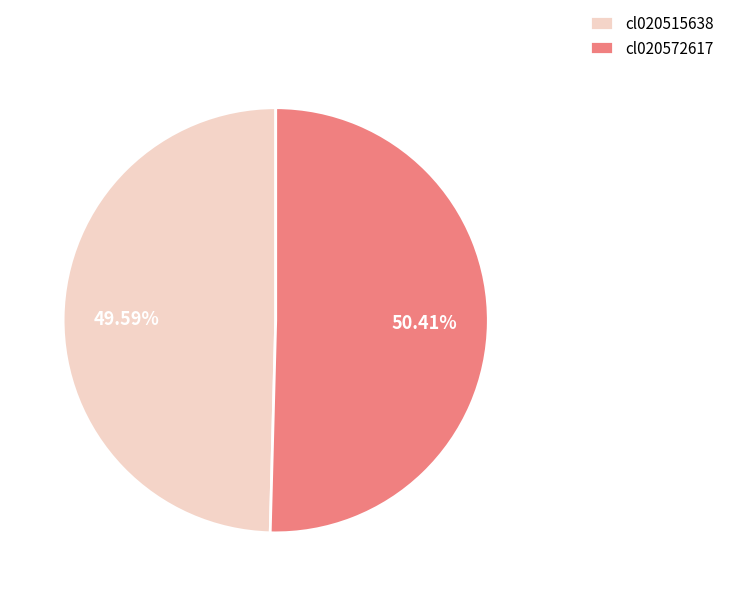

Does any single category account for the majority?

Yes